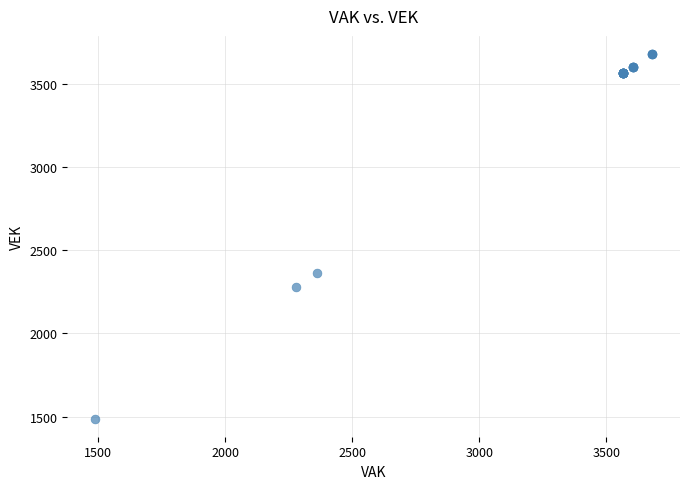

What Y value in the scatter plot is closest to 2584?

2362